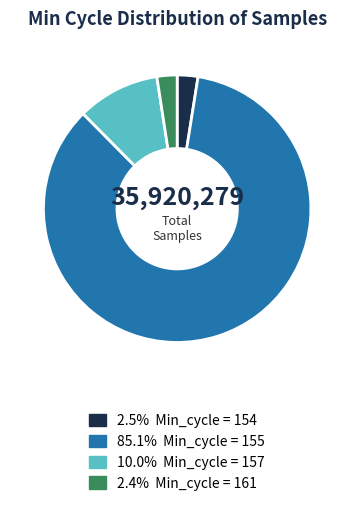

Is there a majority slice in this chart?

Yes